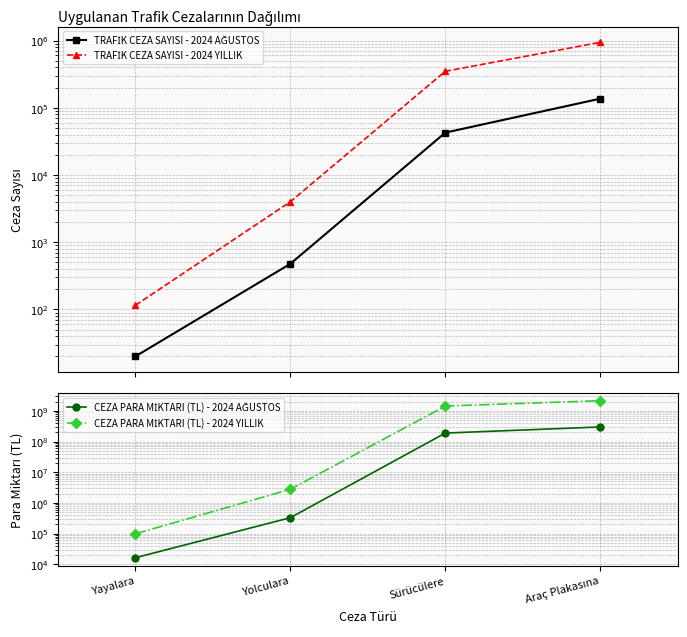

True or false: CEZA PARA MİKTARI (TL) - 2024 AĞUSTOS and CEZA PARA MİKTARI (TL) - 2024 YILLIK cross at least once.

False